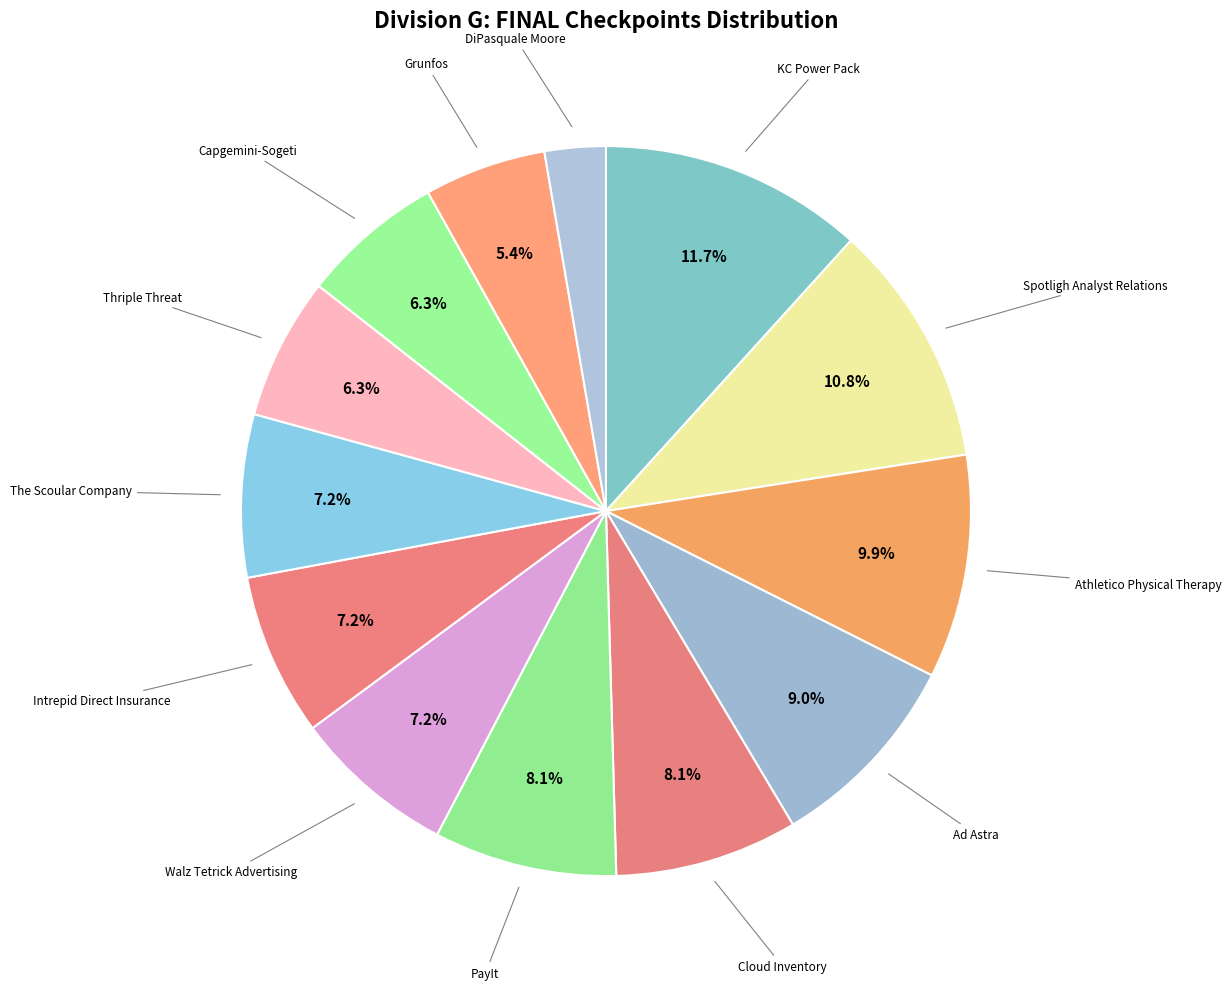

How many slices are in this pie chart?

13